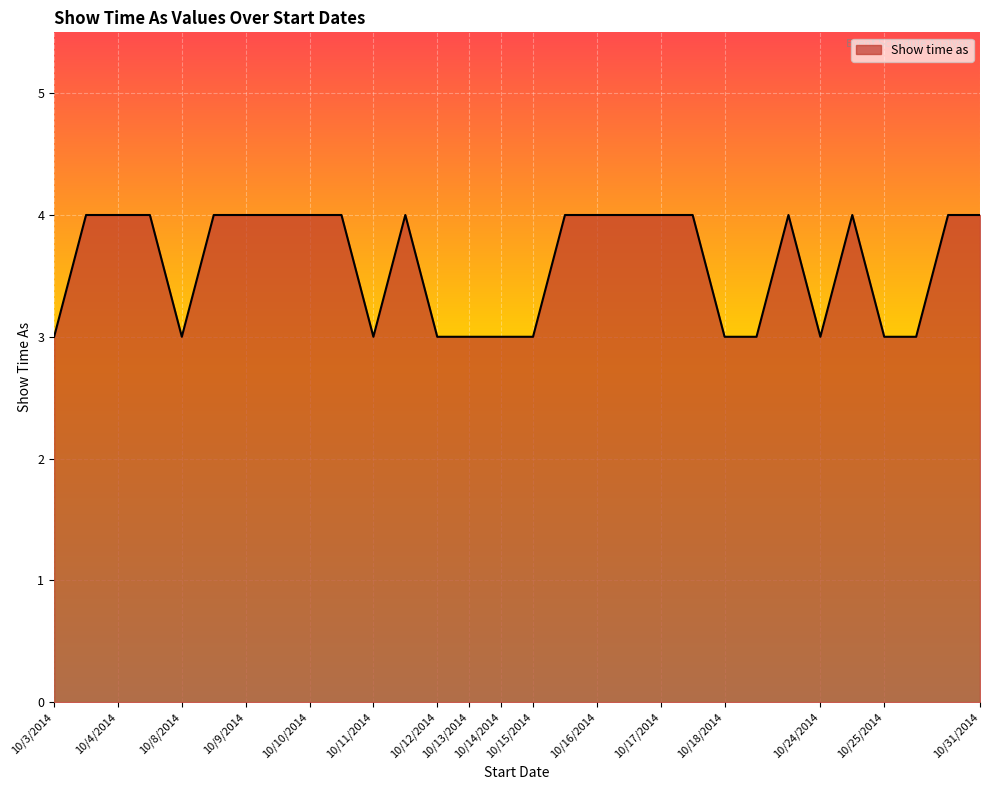

Which has a higher value, 10/9/2014 or 10/24/2014?

10/9/2014